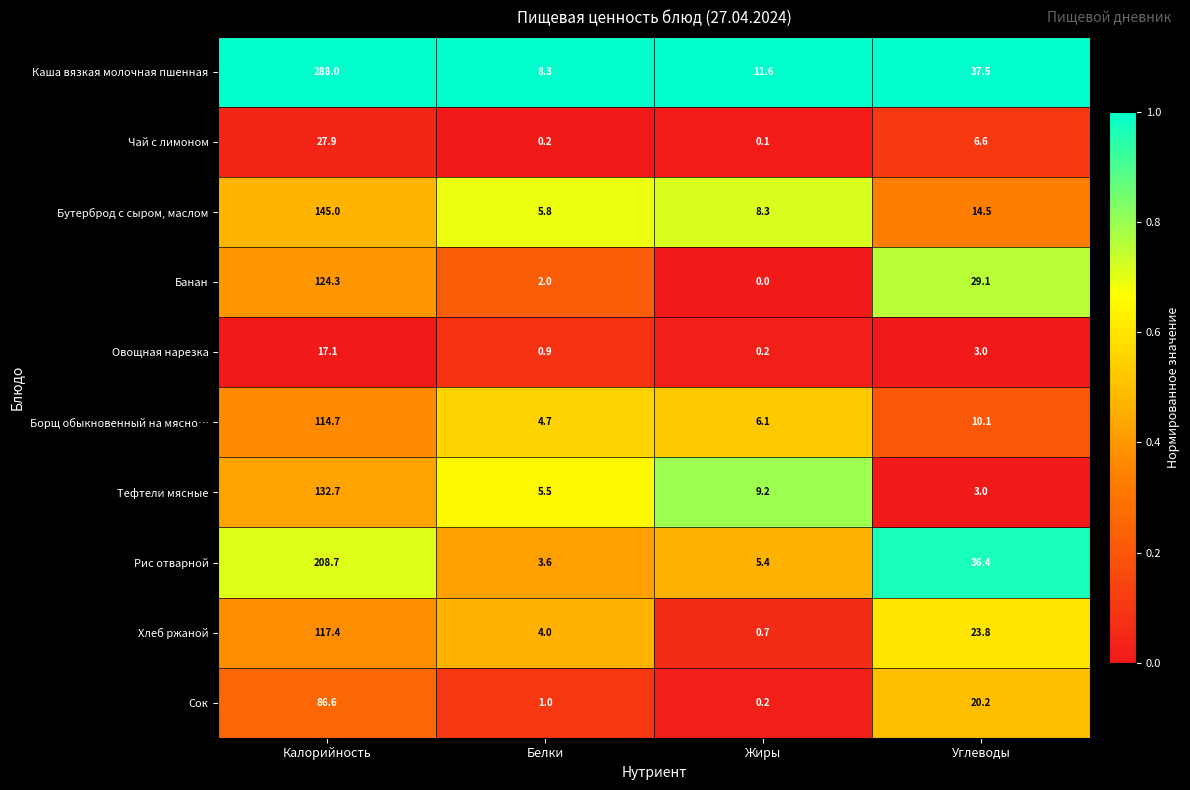

What is the difference between the second highest and second lowest values in the Банан series?

27.1